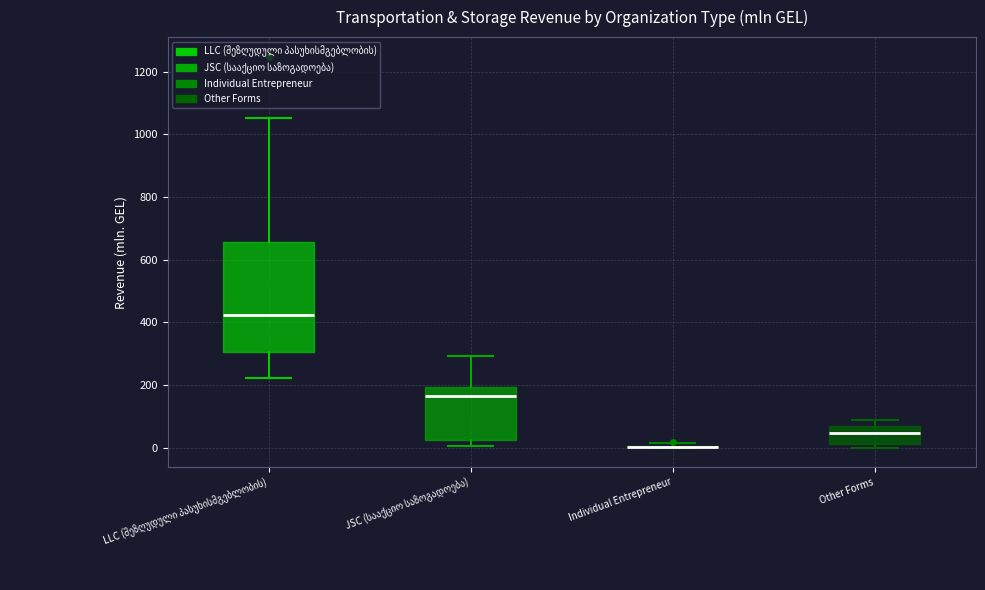

Where is the upper edge of the box for Other Forms on the y-axis? The values are not printed on the chart, so give them approximately, as read against the axis.

60